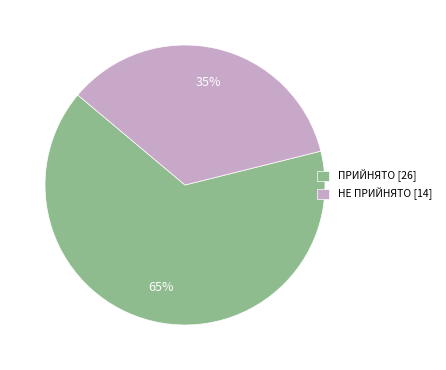

What is the largest slice in the pie chart?

ПРИЙНЯТО